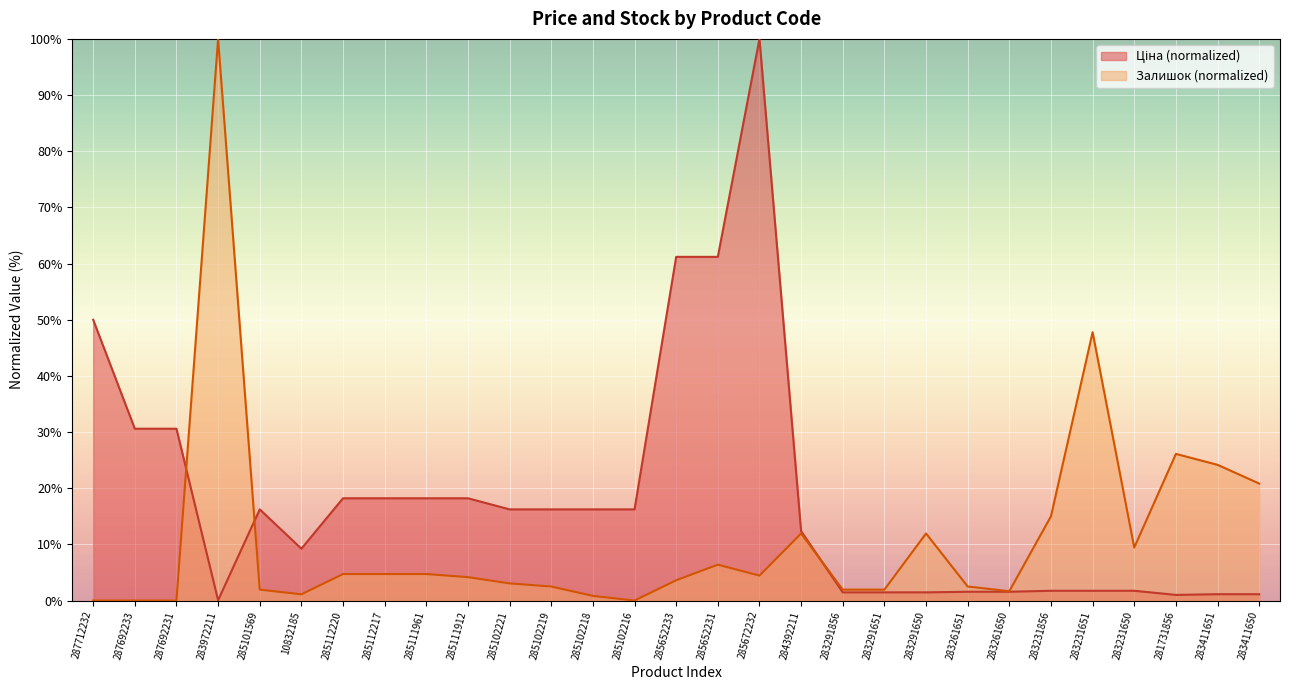

How many times do Залишок and Ціна cross each other?

3